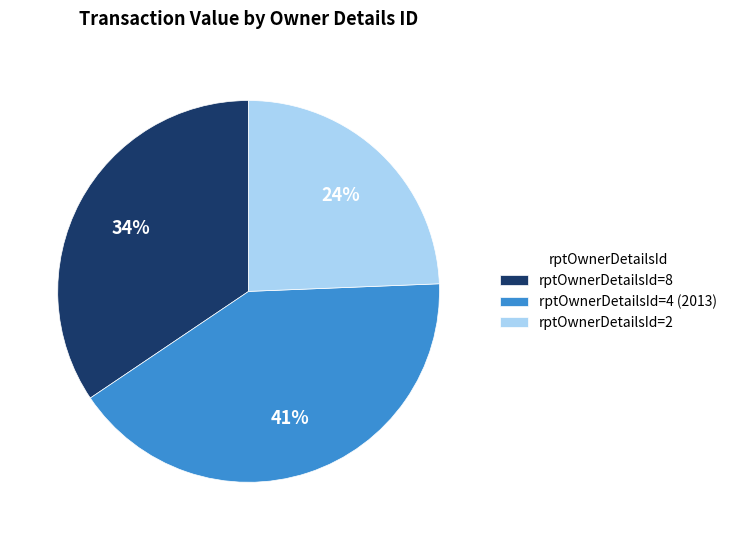

To the nearest percent, what portion does rptOwnerDetailsId=2 represent?

24%